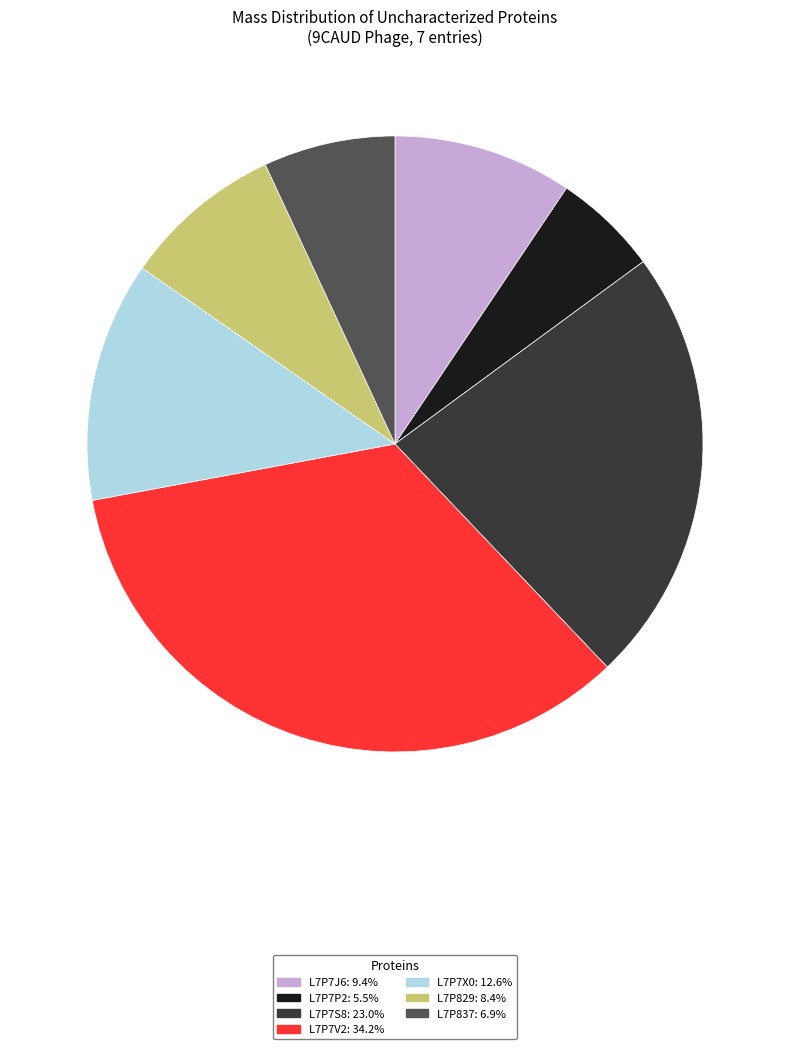

Is there a majority slice in this chart?

No